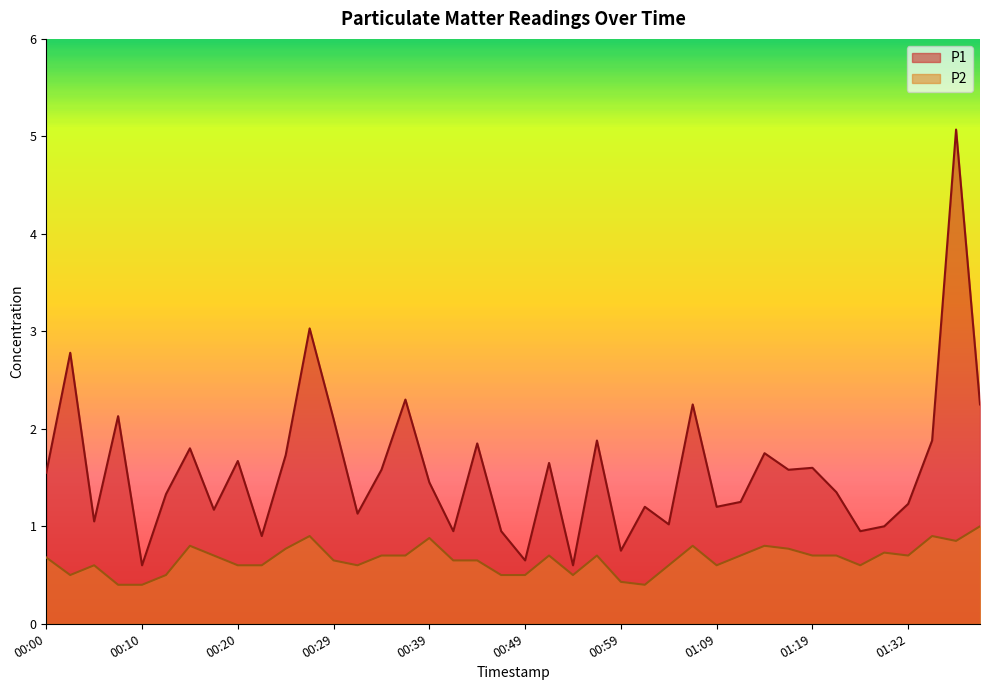

What position from the right is 00:54?

18